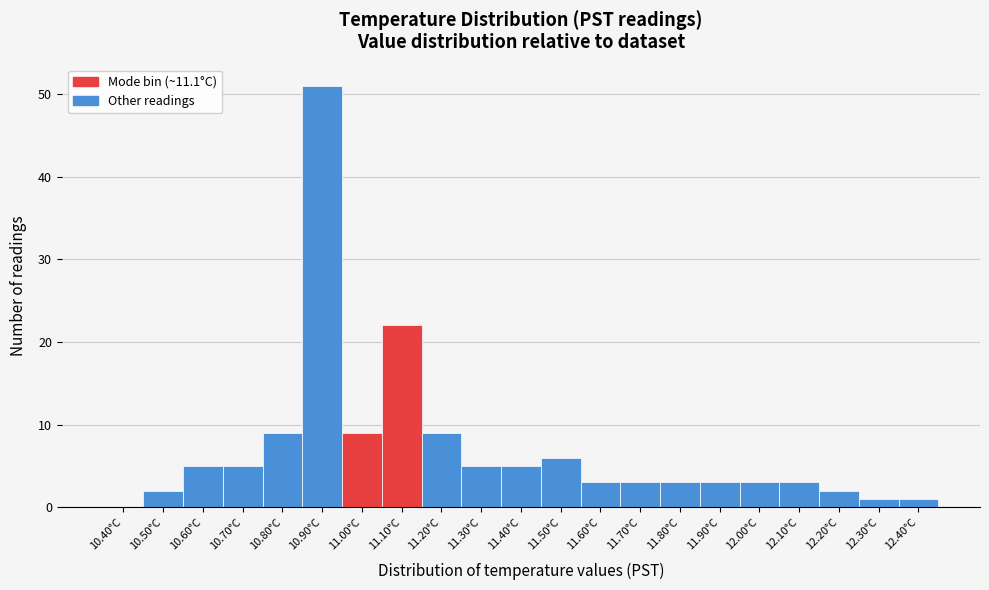

Reading left to right, transcribe all the data shown in this chart.

10.40°C=0	10.50°C=2	10.60°C=5	10.70°C=5	10.80°C=9	10.90°C=51	11.00°C=9	11.10°C=22	11.20°C=9	11.30°C=5	11.40°C=5	11.50°C=6	11.60°C=3	11.70°C=3	11.80°C=3	11.90°C=3	12.00°C=3	12.10°C=3	12.20°C=2	12.30°C=1	12.40°C=1